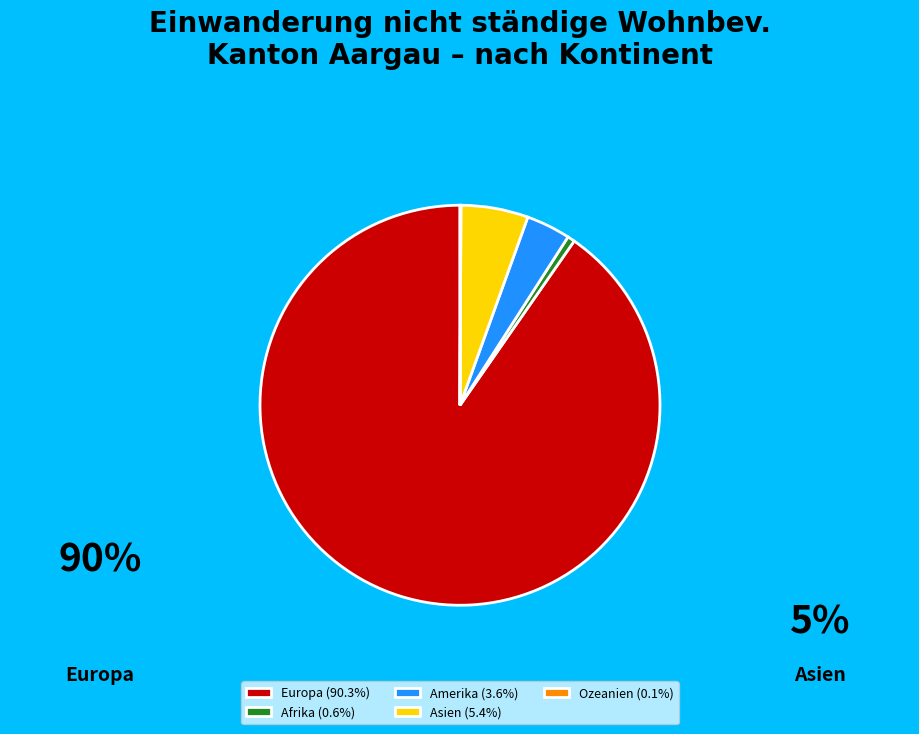

Do Asien (5.4%) and Afrika (0.6%) together represent more than half of the pie?

No